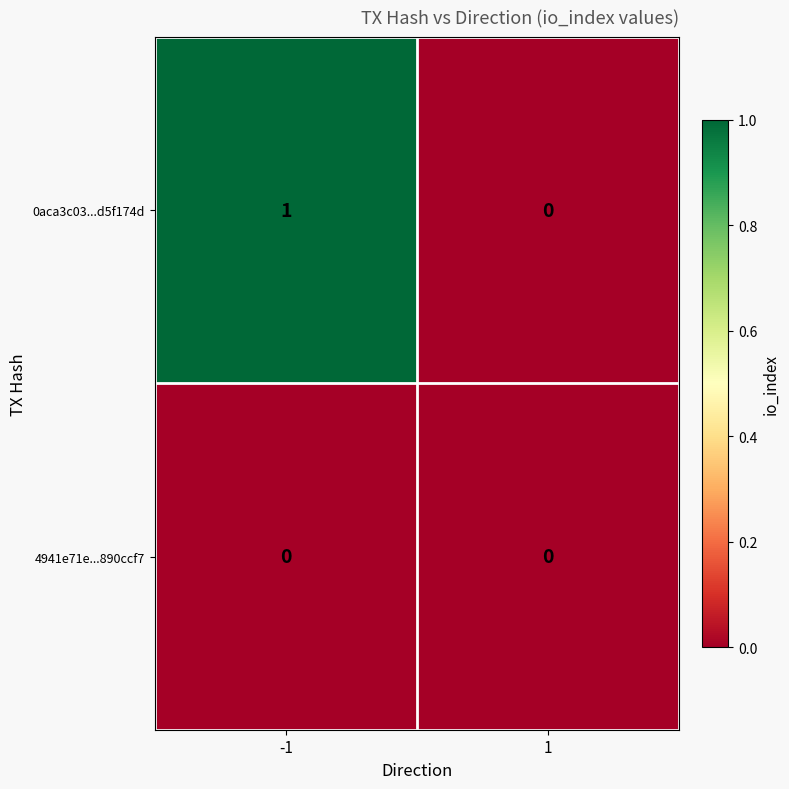

Which series has the largest total across all categories?

0aca3c03...d5f174d